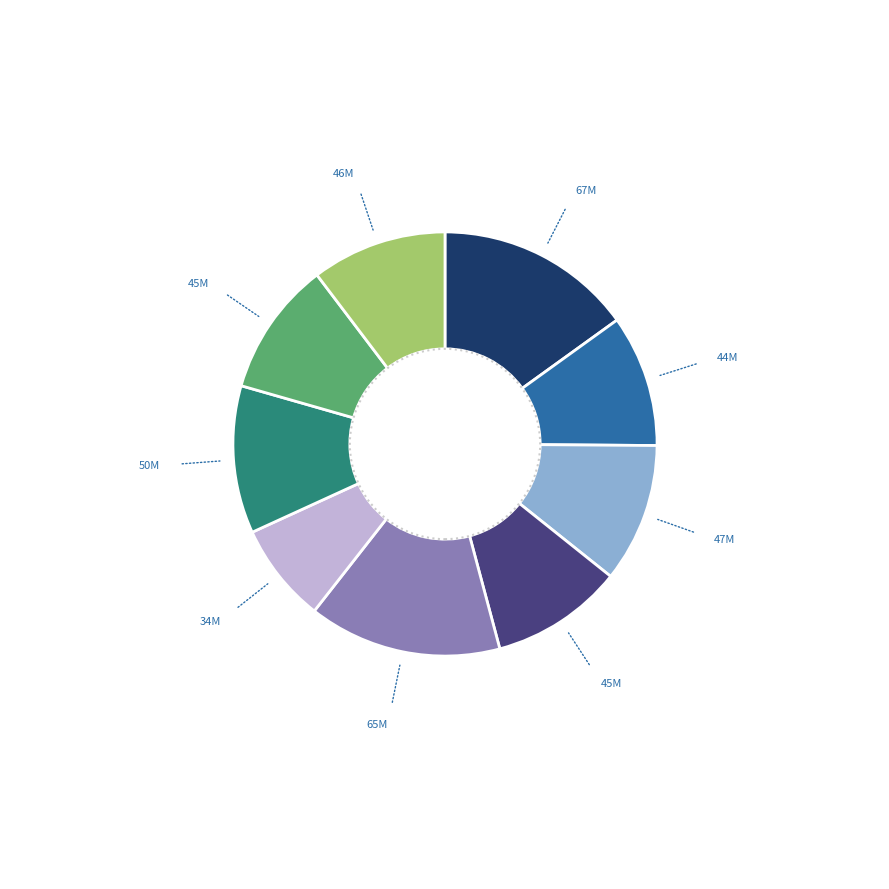

How many slices are in this pie chart?

9